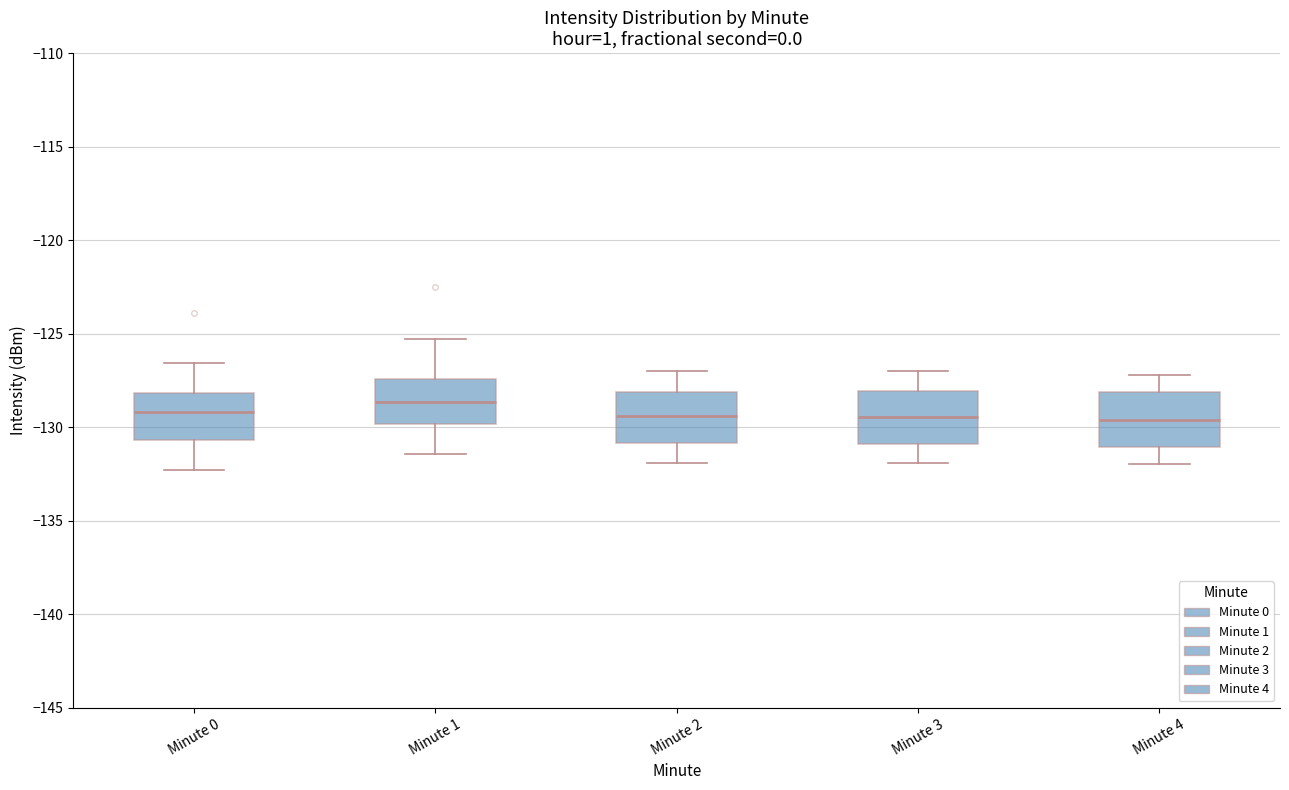

Reading left to right, read every box against the y-axis: the position of its median line, the range the box covers, and the ends of its whiskers. The values are not printed on the chart, so give them approximately, as read against the axis.

Minute 0: median -129.0, box -130.5 to -128.0, whiskers -132.5 to -126.5
Minute 1: median -128.5, box -130.0 to -127.5, whiskers -131.5 to -125.5
Minute 2: median -129.5, box -131.0 to -128.0, whiskers -132.0 to -127.0
Minute 3: median -129.5, box -131.0 to -128.0, whiskers -132.0 to -127.0
Minute 4: median -129.5, box -131.0 to -128.0, whiskers -132.0 to -127.0